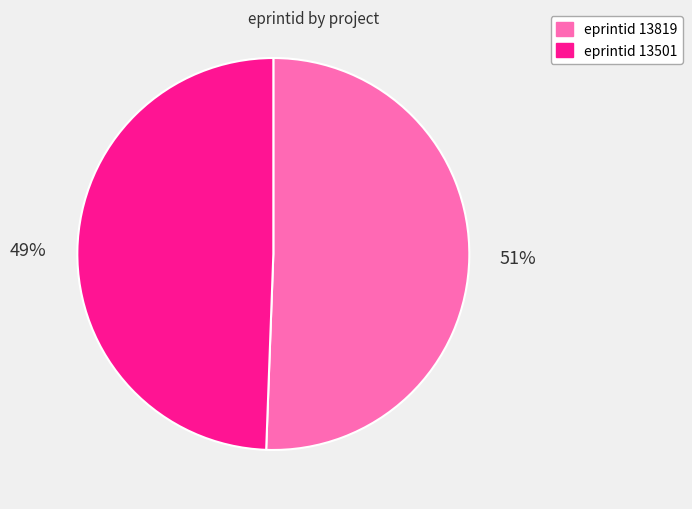

To the nearest percent, what is the average slice percentage?

50%